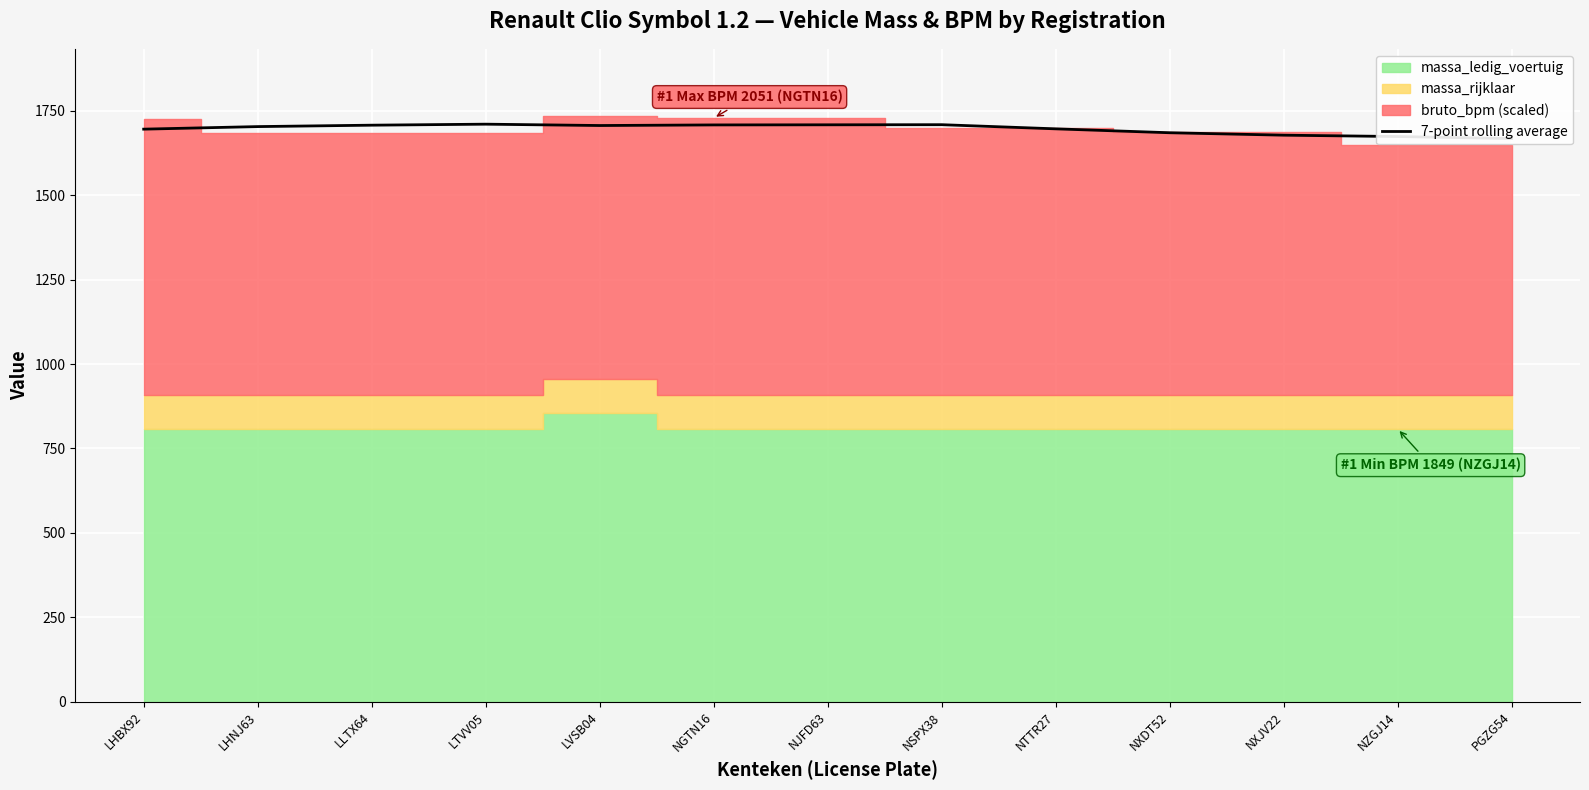

What is the sum of the values at LTVV05 and LHBX92?

3406.2